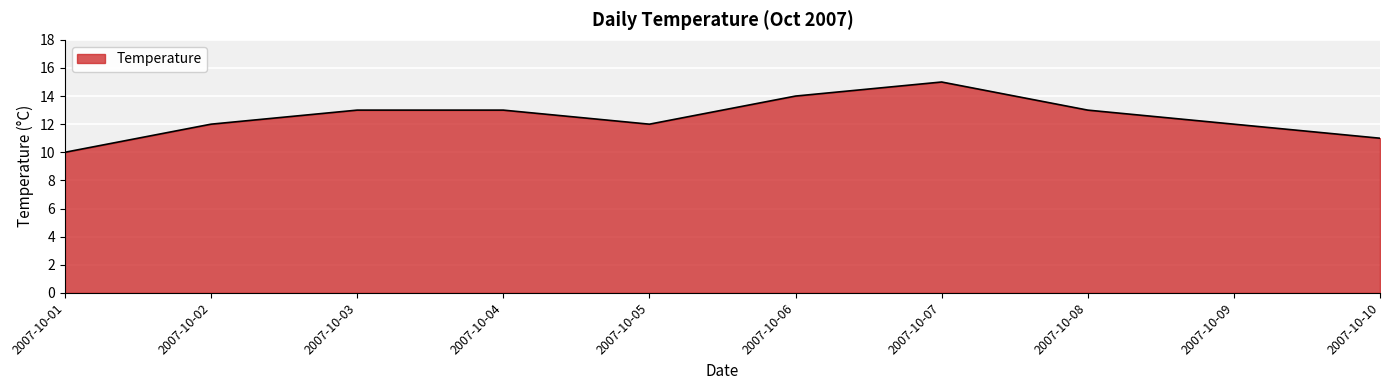

What is the ratio of the value at 2007-10-06 to the value at 2007-10-02?

1.2